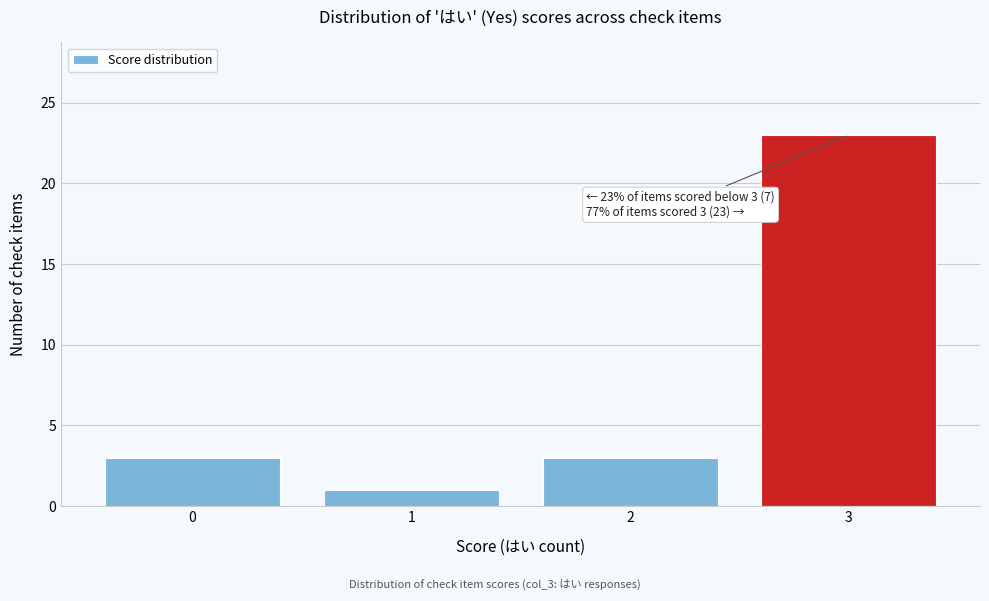

Reading left to right, list all the values displayed in this chart.

3	1	3	23